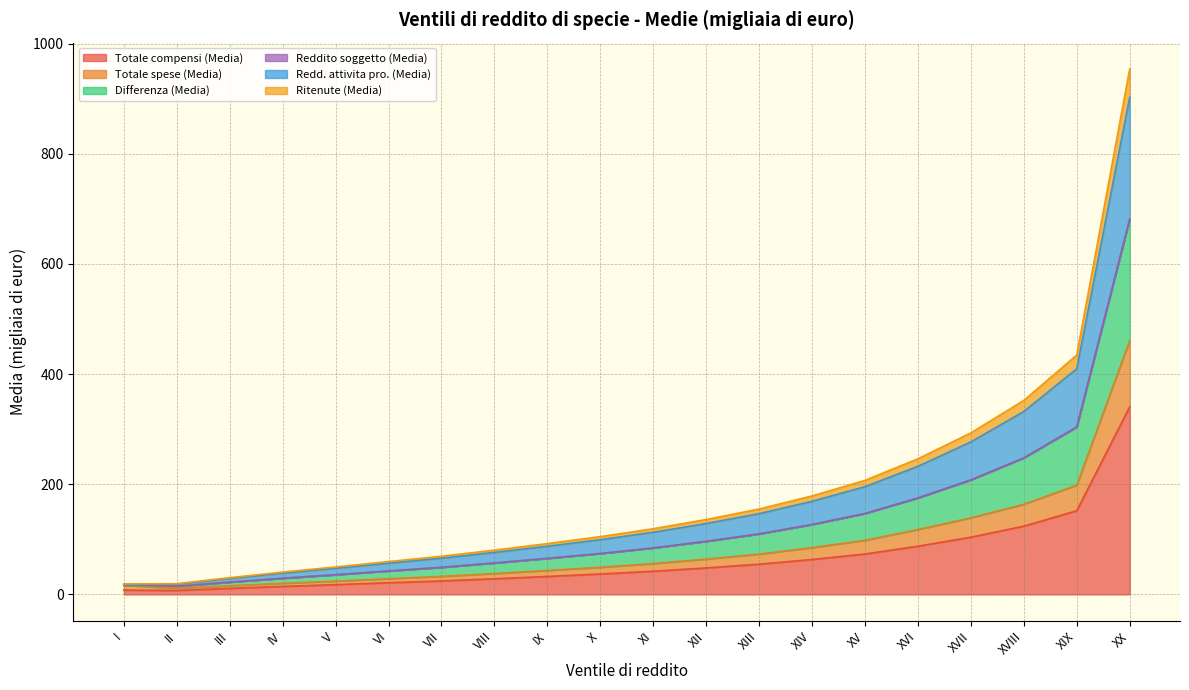

Rank the series by their maximum value, from highest to lowest.

Differenza (Media), Redd. attivita pro. (Media), Ritenute (Media), Totale spese (Media), Totale compensi (Media)